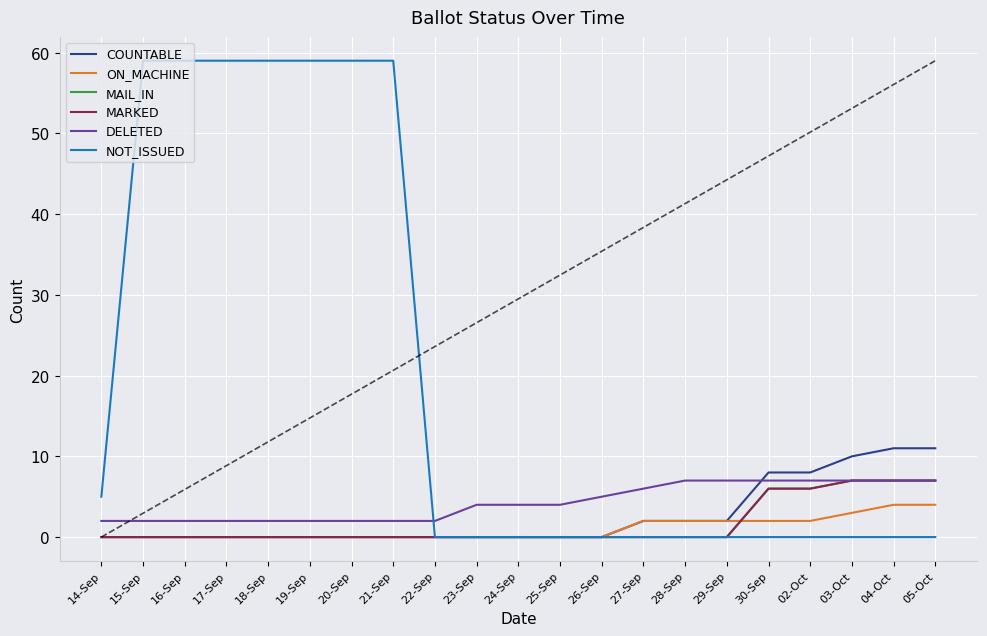

Which series ends up on top after the final intersection of DELETED and NOT_ISSUED?

DELETED